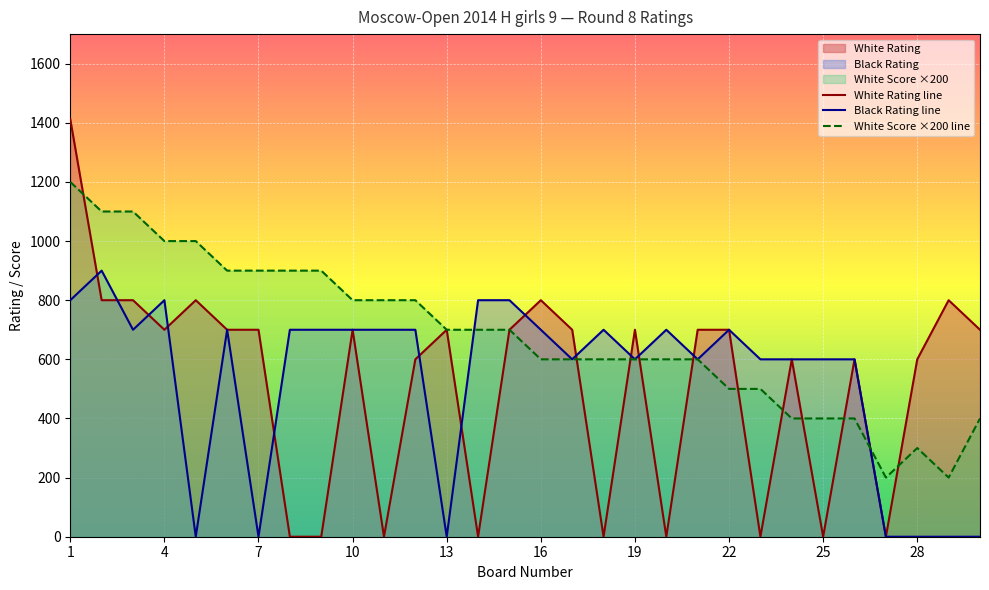

List the series in order of their peak value, lowest first.

Black Rating line, White Score ×200 line, White Rating line